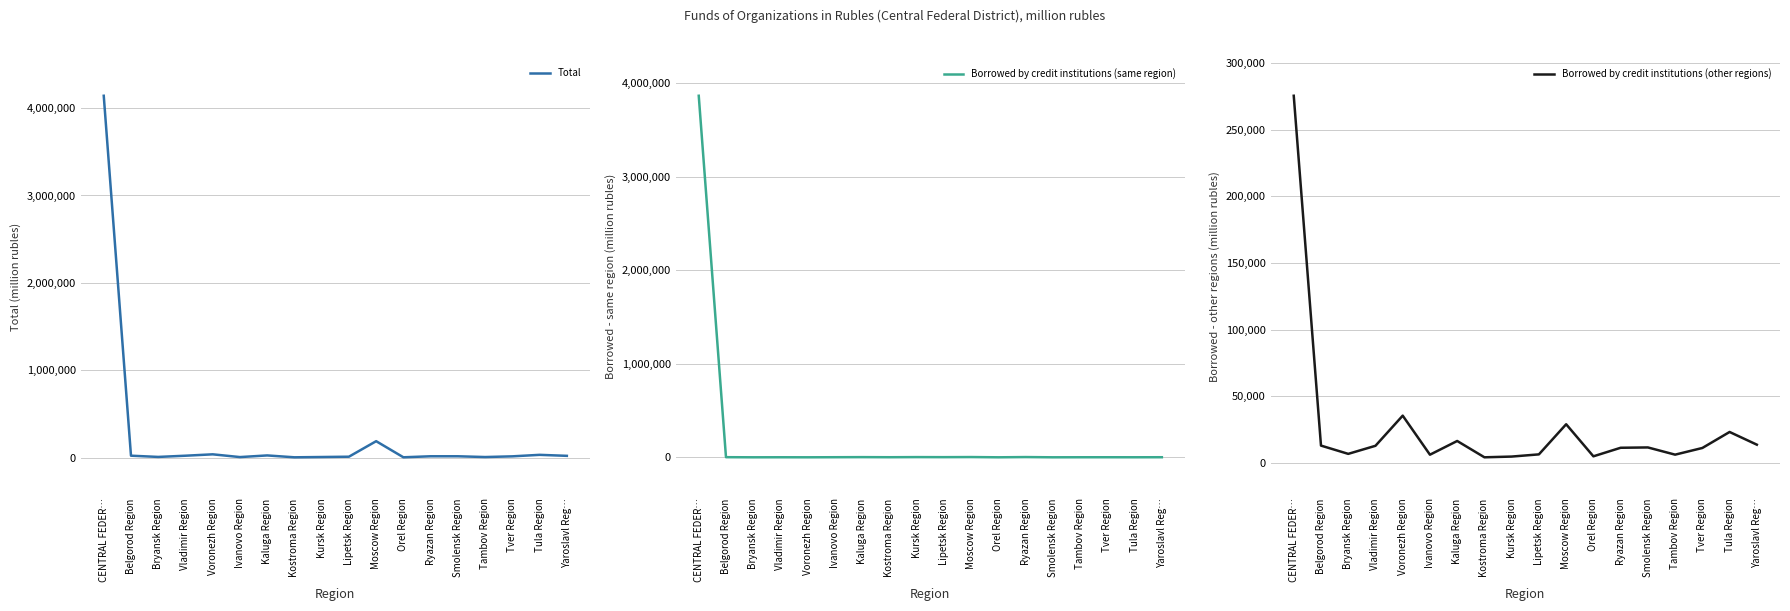

What are all the series names shown in the legend?

Total, Borrowed by credit institutions (same region), Borrowed by credit institutions (other regions)